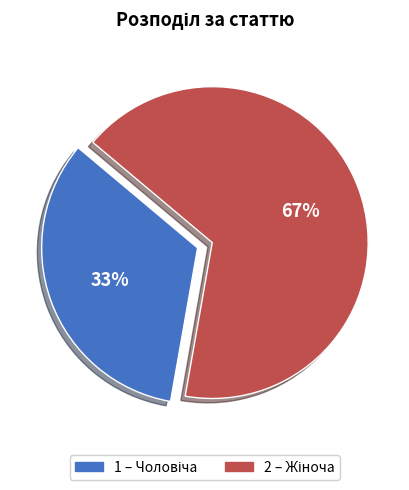

How many segments does this pie chart have?

2